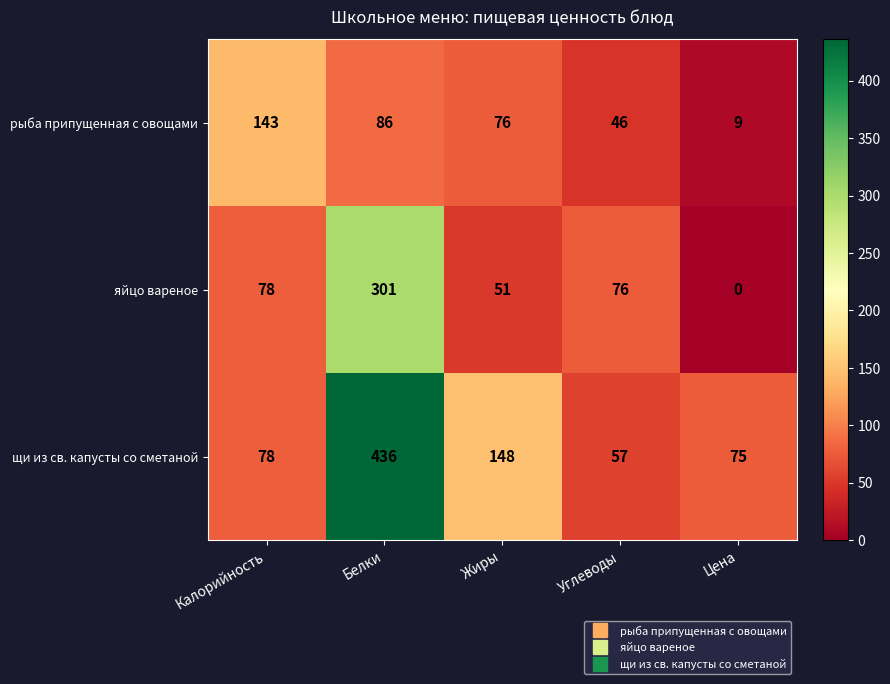

Is it true that рыба припущенная с овощами equals 46 at Углеводы?

True